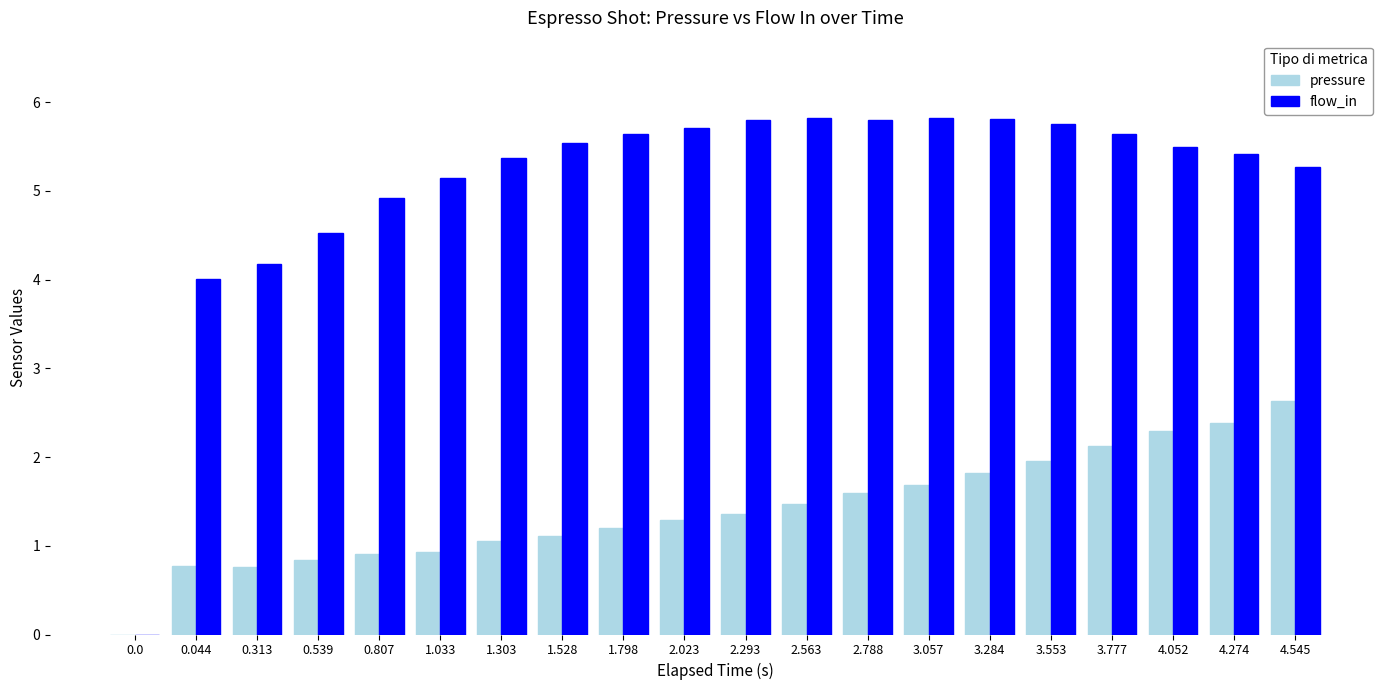

The value of flow_in at 1.033 is 5.2. True or false?

True